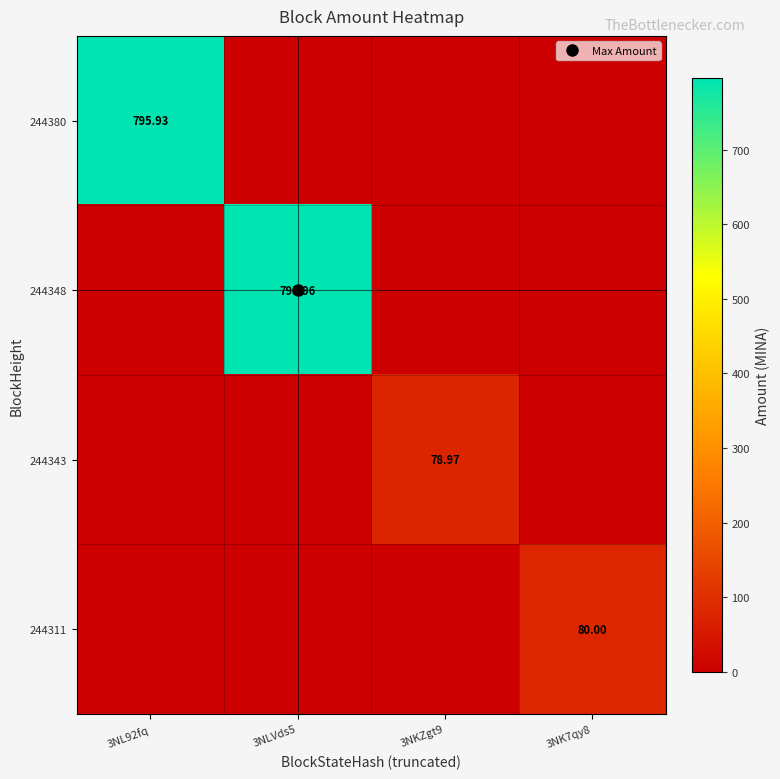

What is the difference between the maximum and second lowest values in the 244348 series?

796.0